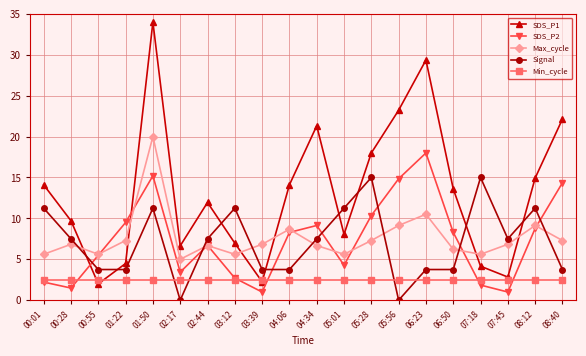

Which series has the largest total across all categories?

SDS_P1